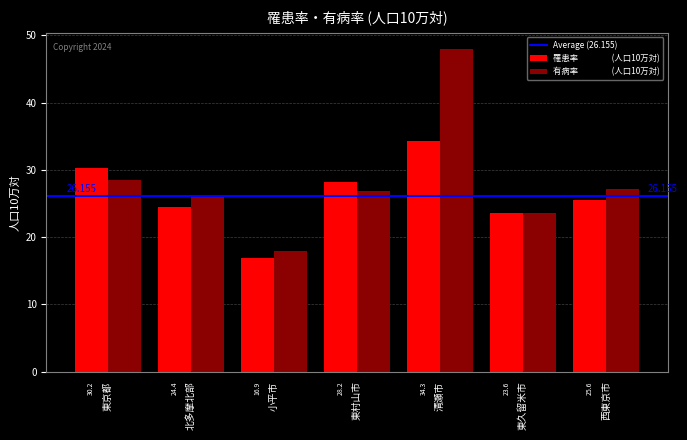

At which category does the chart reach its peak across all series?

清瀬市